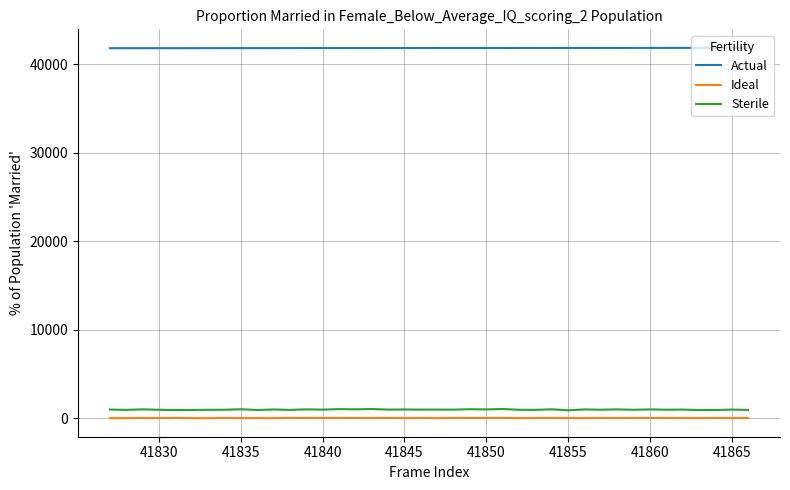

What is the difference between the maximum and minimum values in the Sterile series?

148